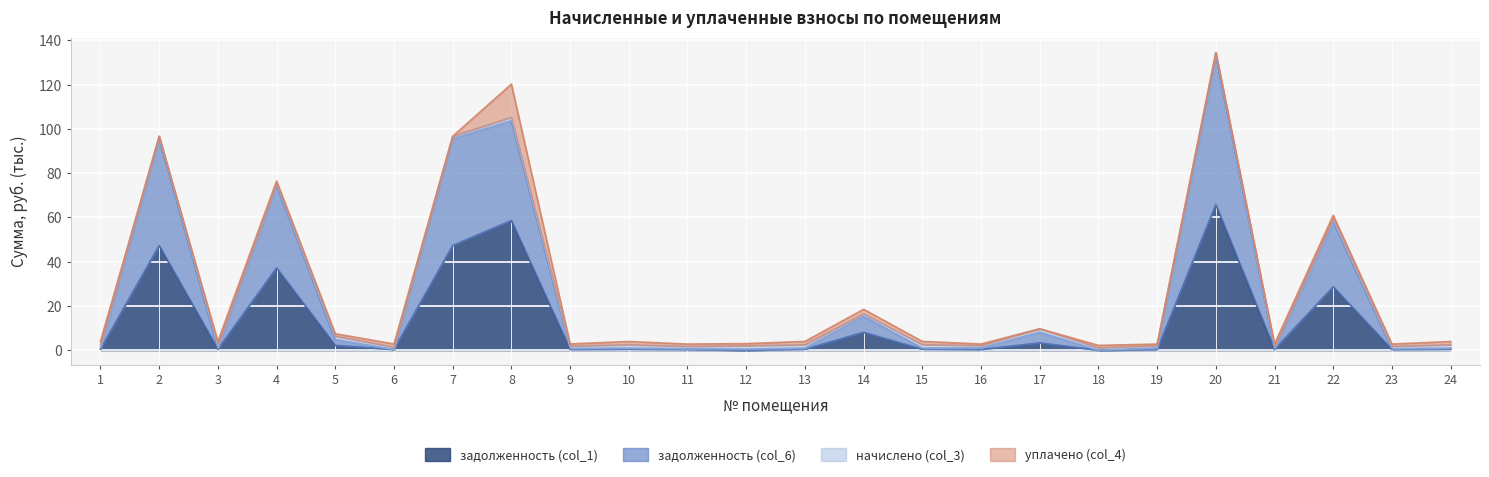

True or false: задолженность (col_1) has a value of 0.5 at 10.

True